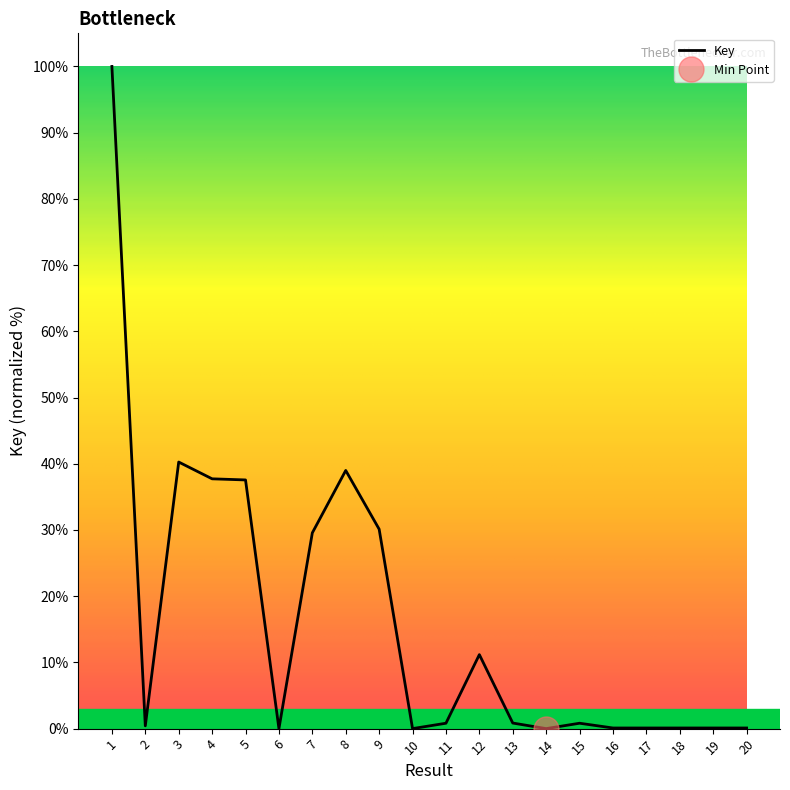

At which category does the chart reach its peak across all series?

1